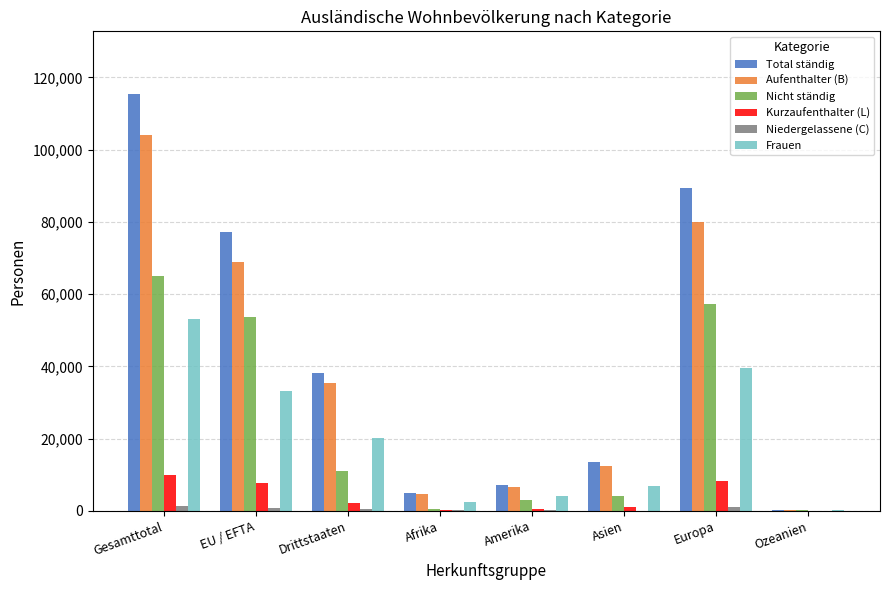

What is the sum of all Niedergelassene (C) values?

4002